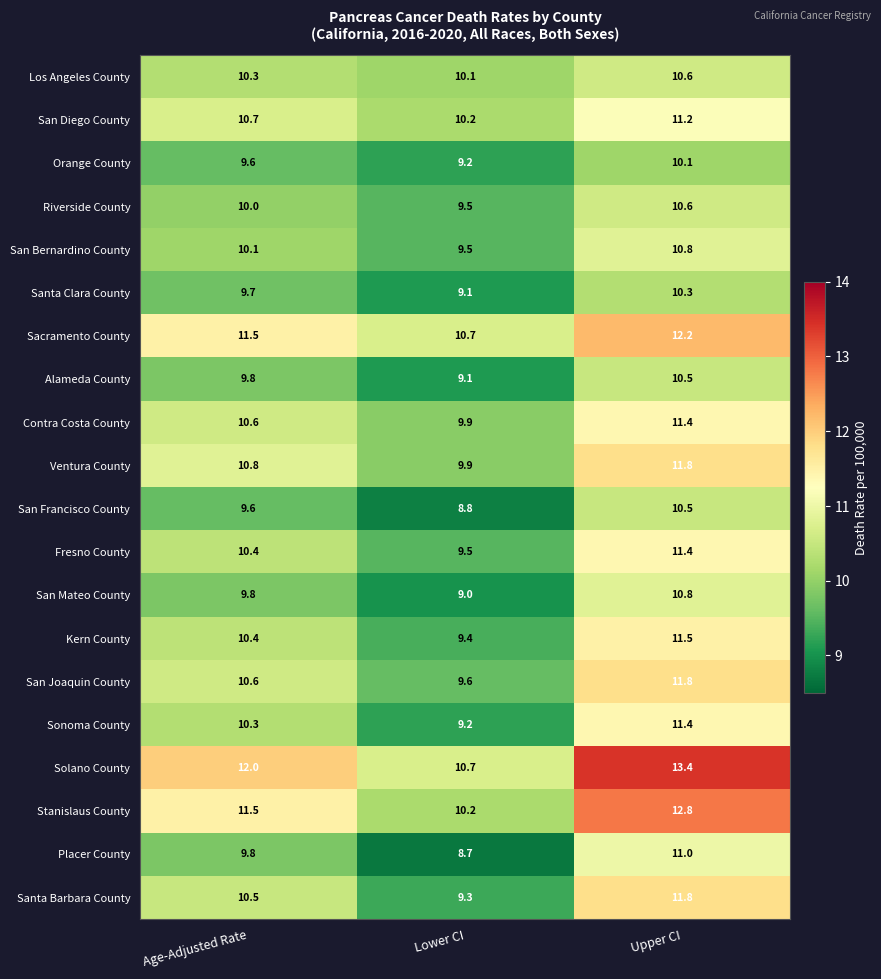

Rank the categories by Los Angeles County value from lowest to highest.

Lower CI, Age-Adjusted Rate, Upper CI